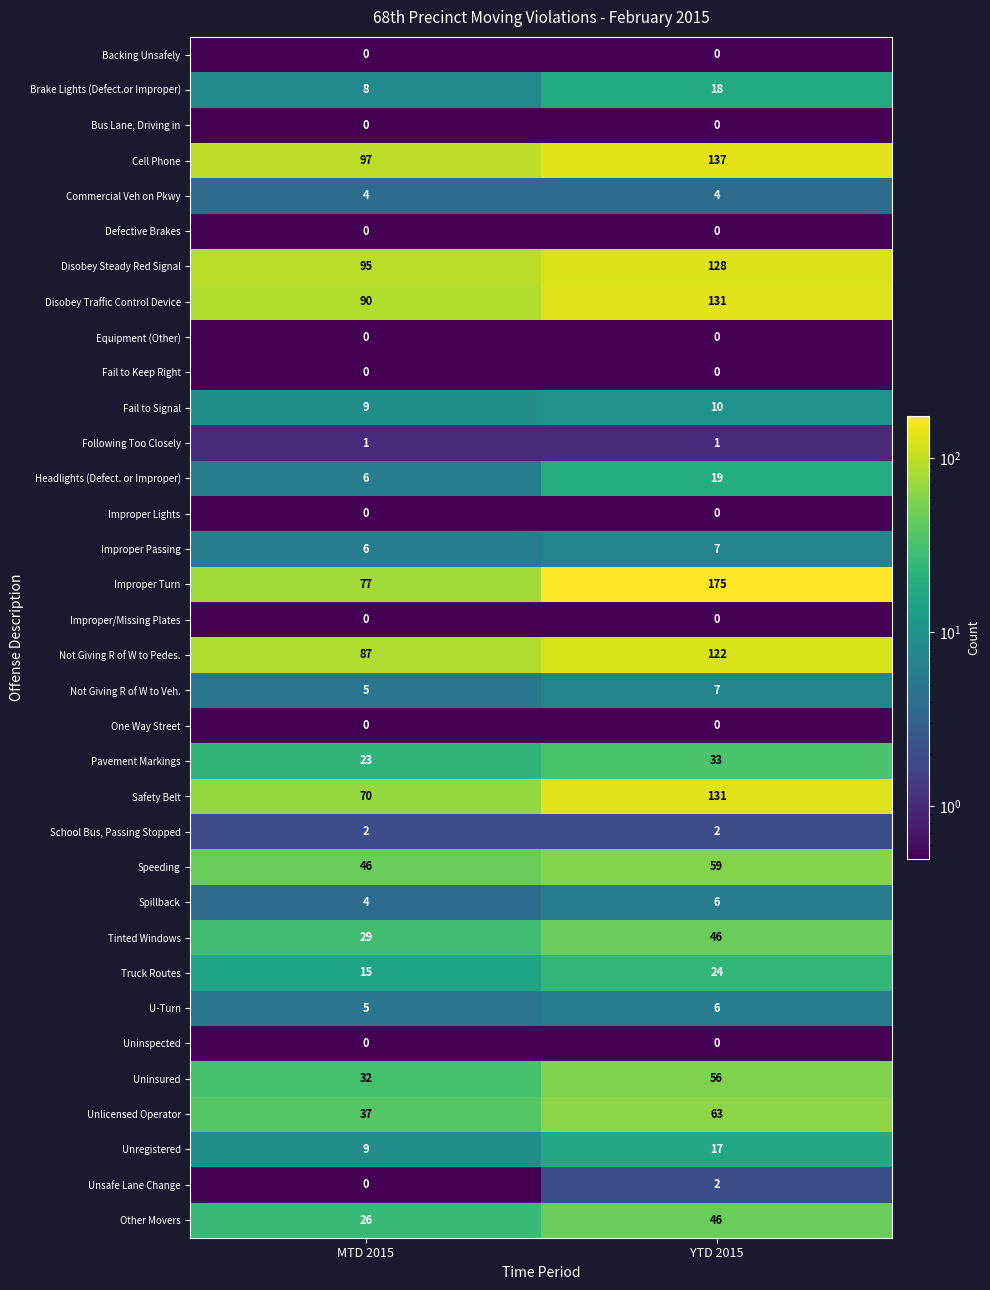

What is the sum of the Pavement Markings values at MTD 2015 and YTD 2015?

56